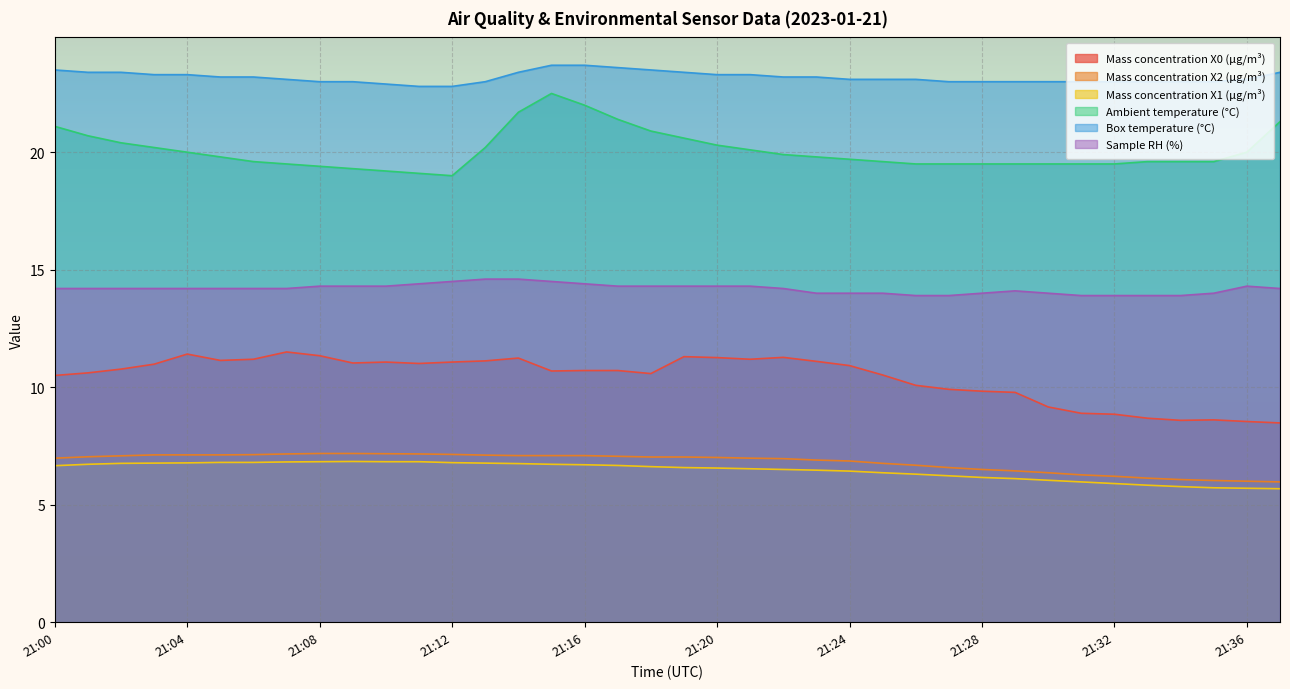

True or false: Ambient temperature (°C) and Mass concentration X1 (μg/m³) cross at least once.

False